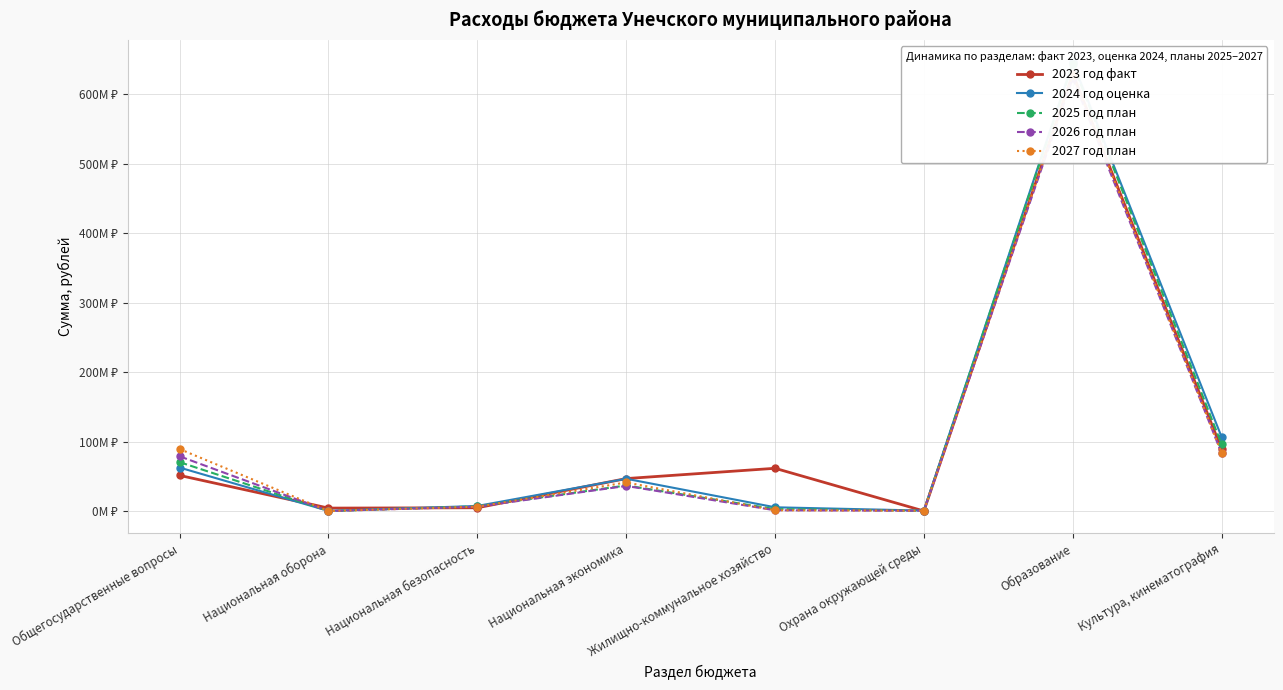

True or false: 2025 год план has a value of 250000.0 at Национальная оборона.

True